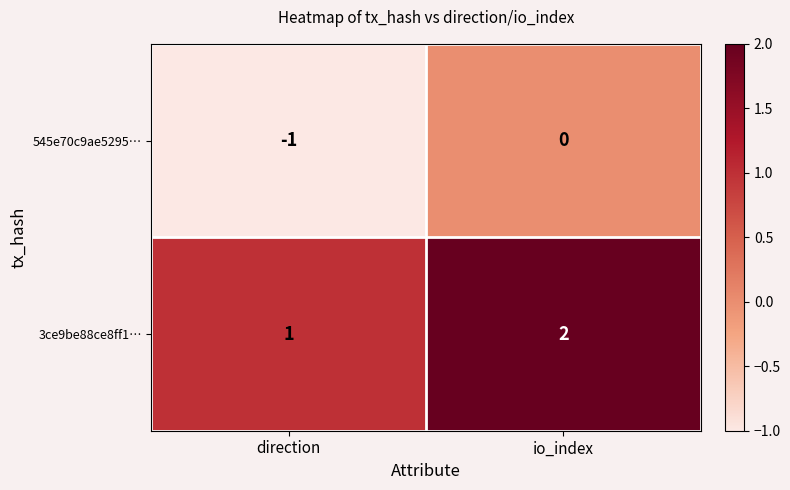

What is the sum of the 3ce9be88ce8ff1… values at direction and io_index?

3